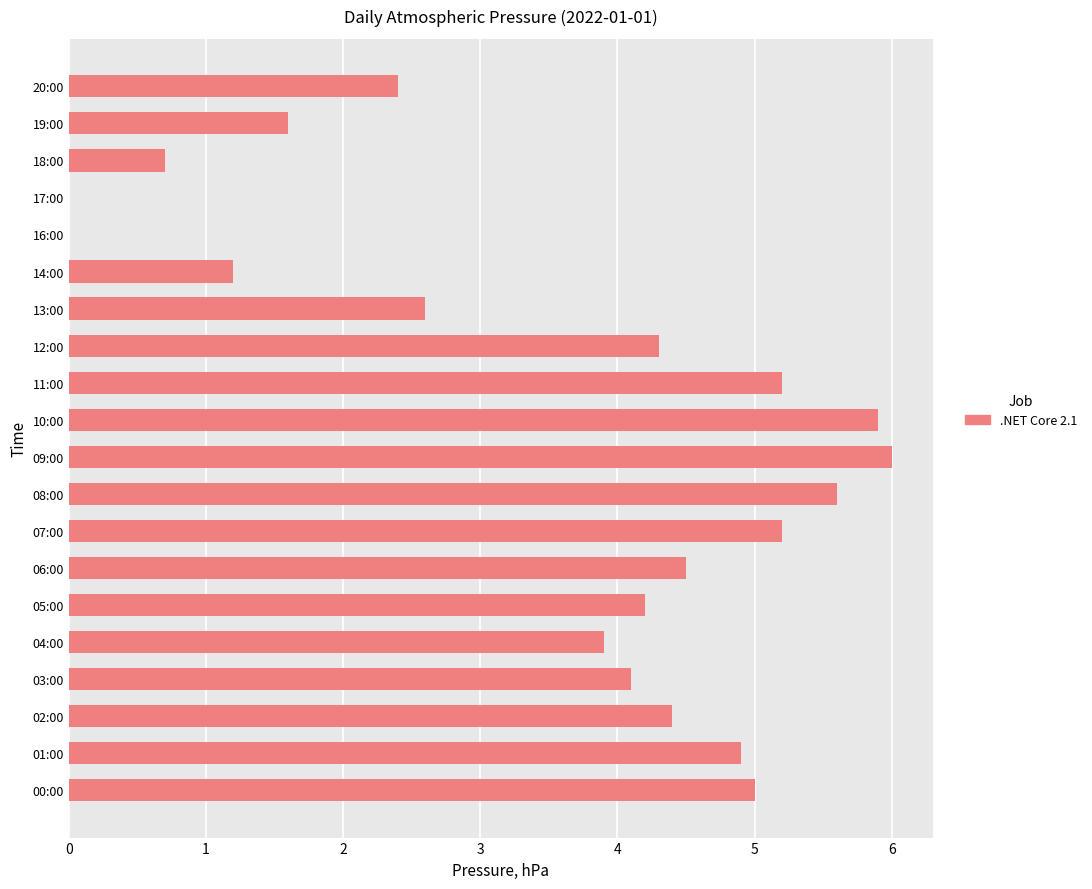

Is it true that the value at 18:00 is 0.7?

True